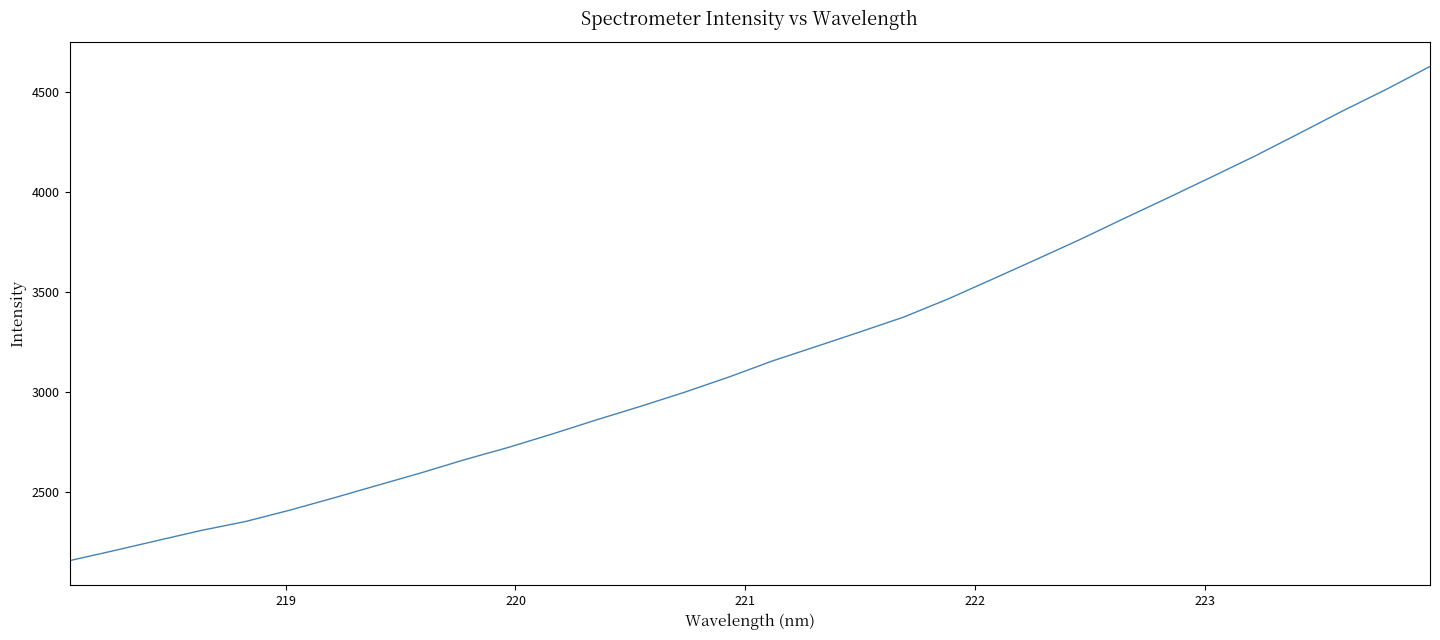

What is the maximum value shown in the chart?

4628.8